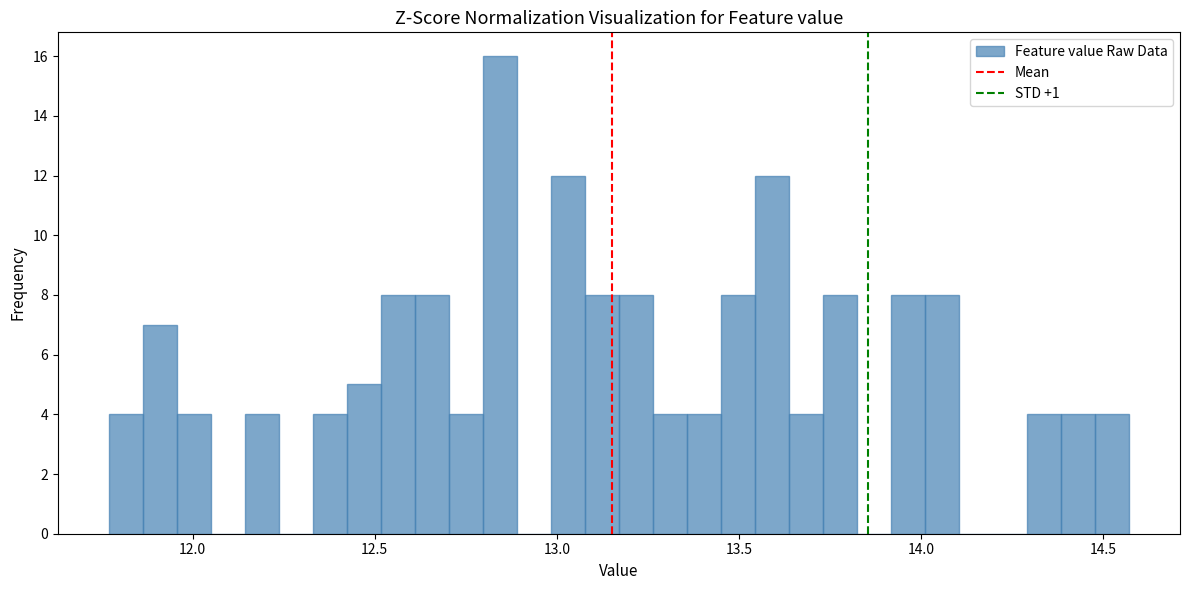

Read against the x-axis, roughly where is the centre of the tallest bar?

12.85